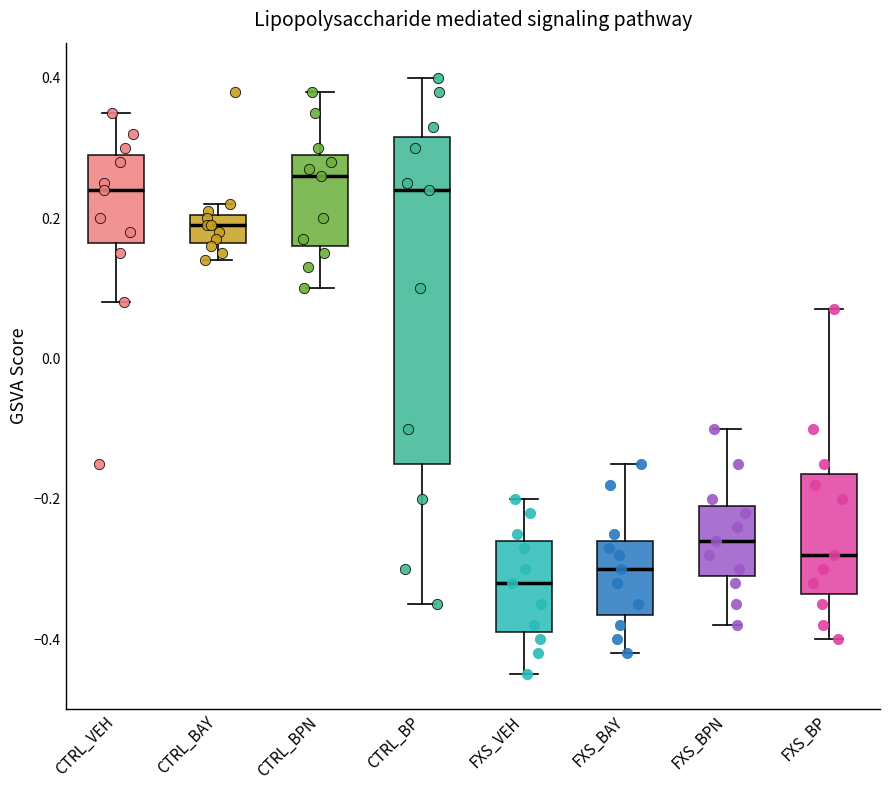

Where does the upper whisker of the box for FXS_BAY end on the y-axis? The values are not printed on the chart, so give them approximately, as read against the axis.

-0.14